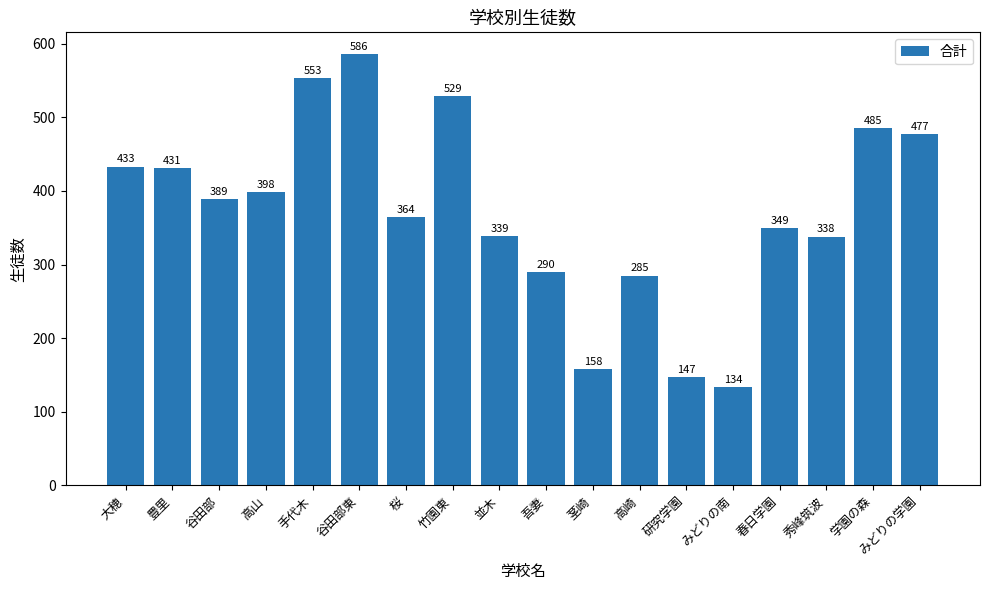

List the labels in order of value, smallest first.

みどりの南, 研究学園, 茎崎, 高崎, 吾妻, 秀峰筑波, 並木, 春日学園, 桜, 谷田部, 高山, 豊里, 大穂, みどりの学園, 学園の森, 竹園東, 手代木, 谷田部東